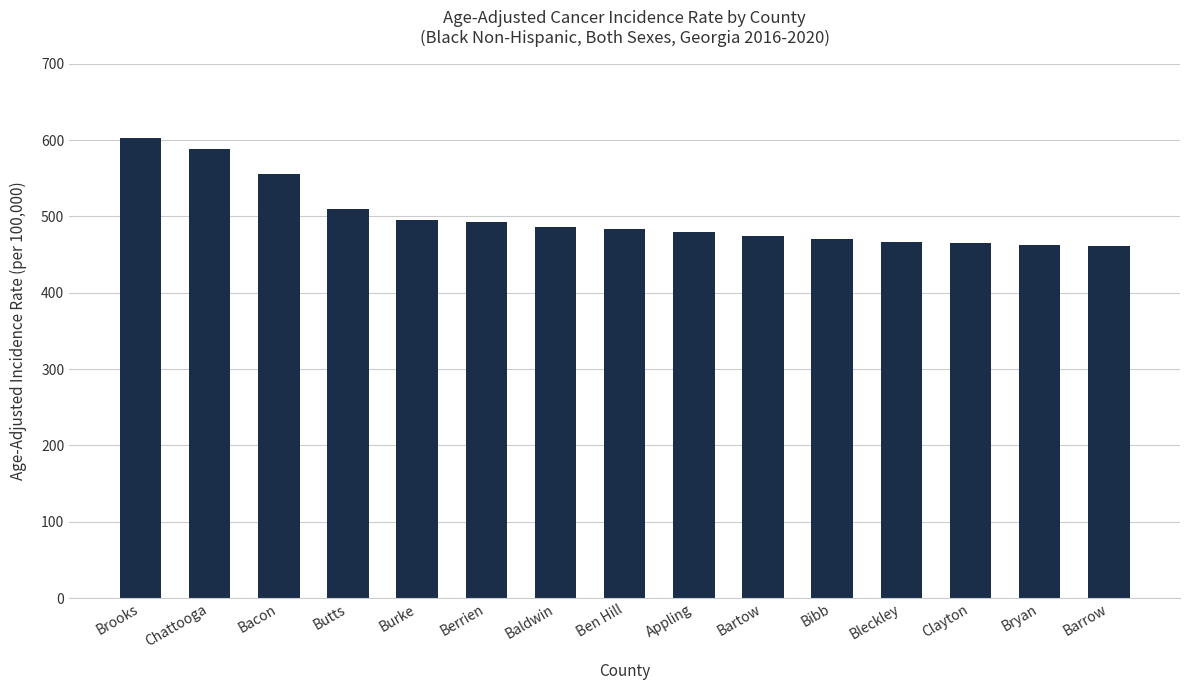

What is the label of the 5th bar from the left?

Burke